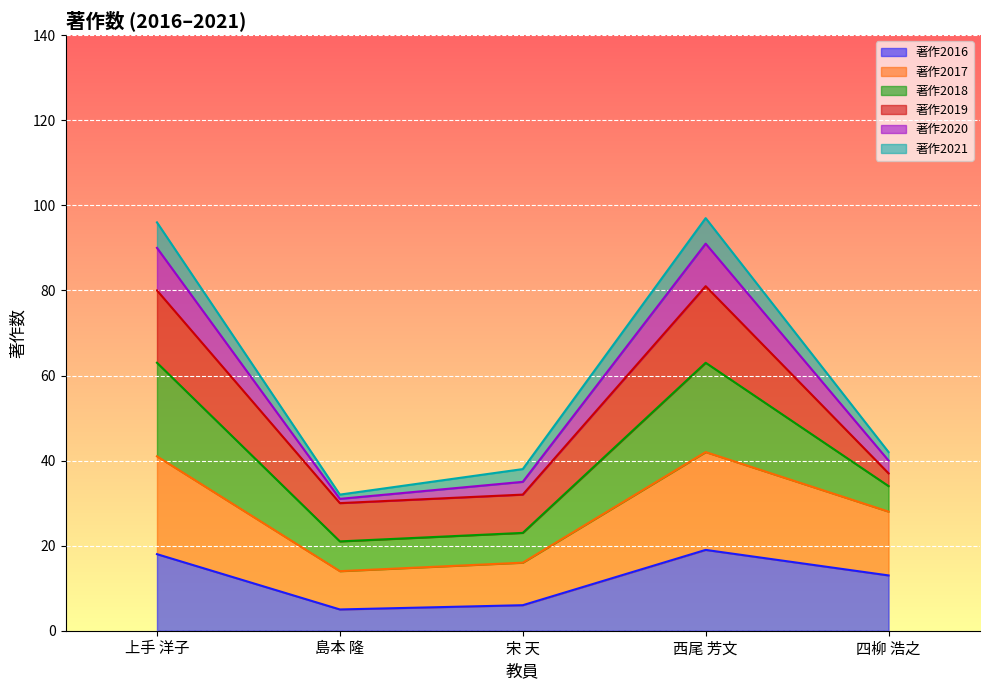

What is the total value across all series at 四柳 浩之?

42